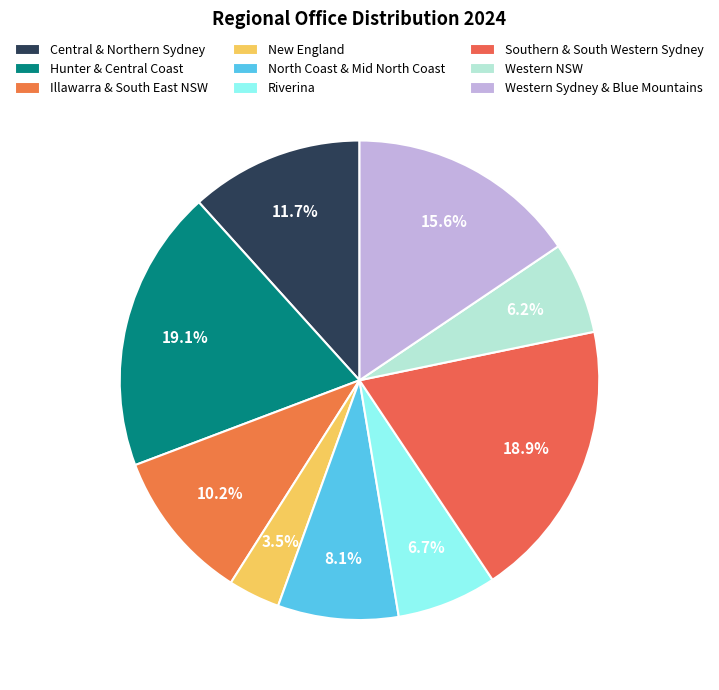

The Central & Northern Sydney slice represents 18% of the pie. True or false?

False